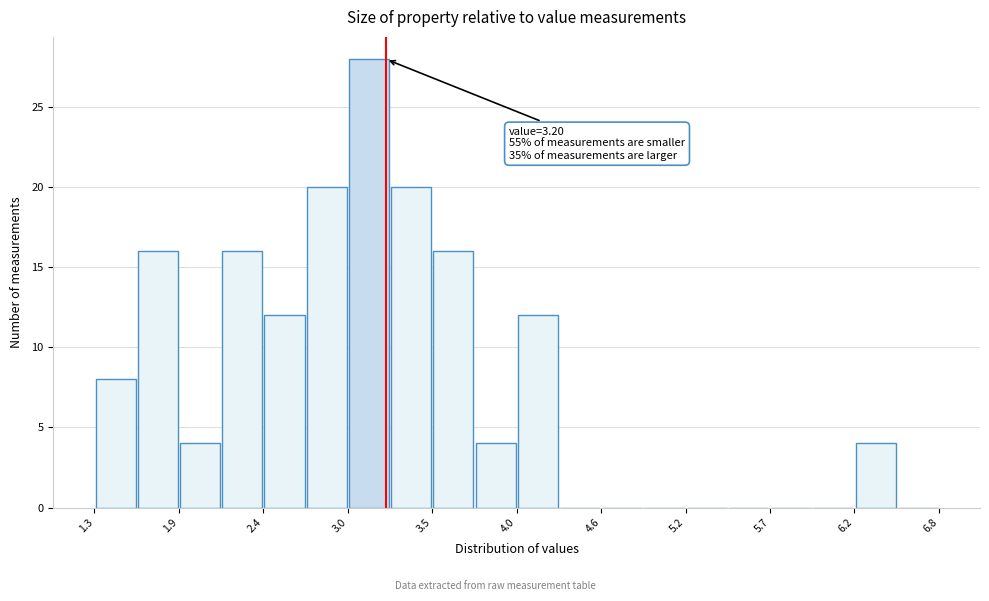

Read against the x-axis, roughly where is the centre of the tallest bar?

3.1